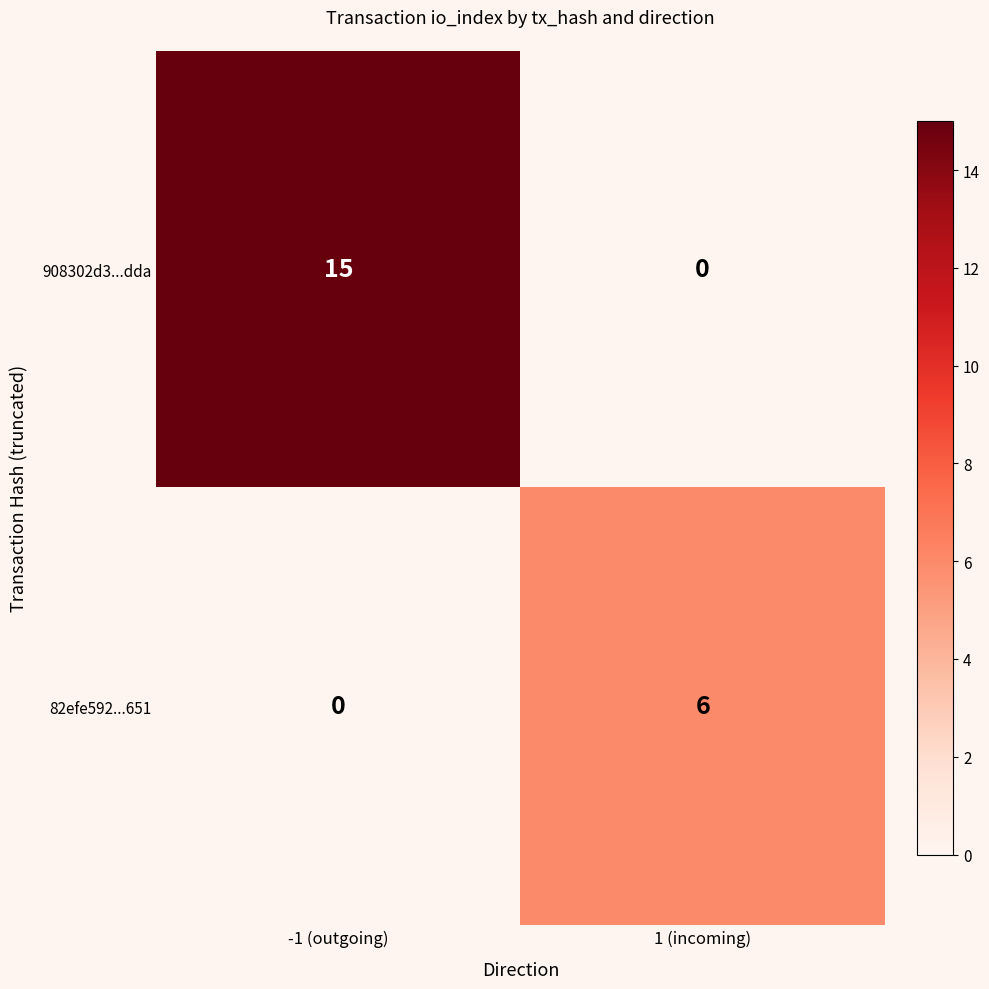

What is the difference between the highest and lowest values at 1 (incoming)?

6